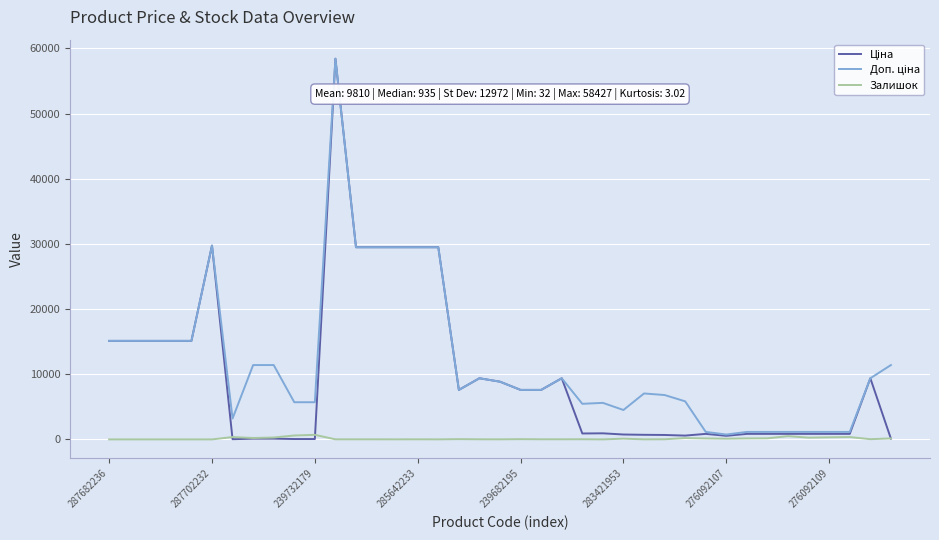

Which category has the highest value in the Залишок series?

239732179